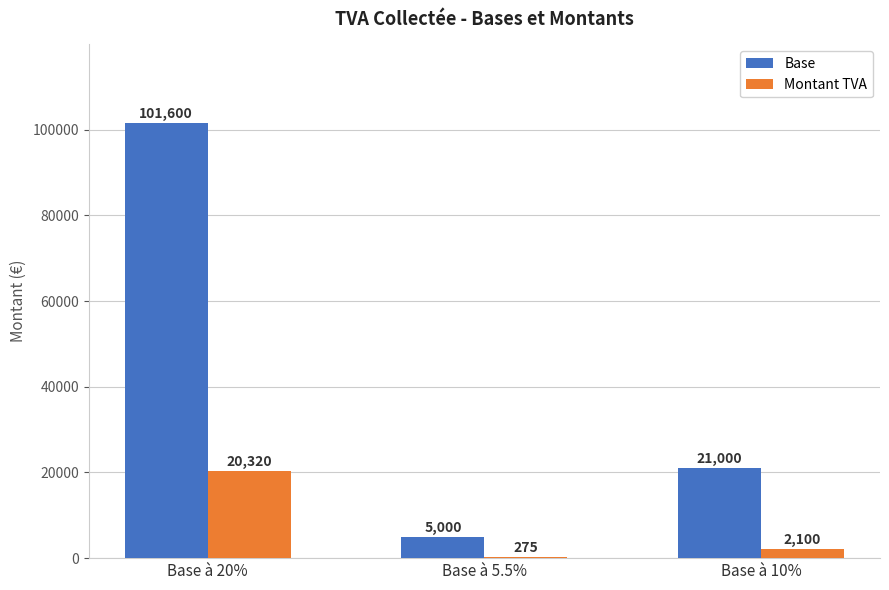

What is the highest value of the Montant TVA series?

20320